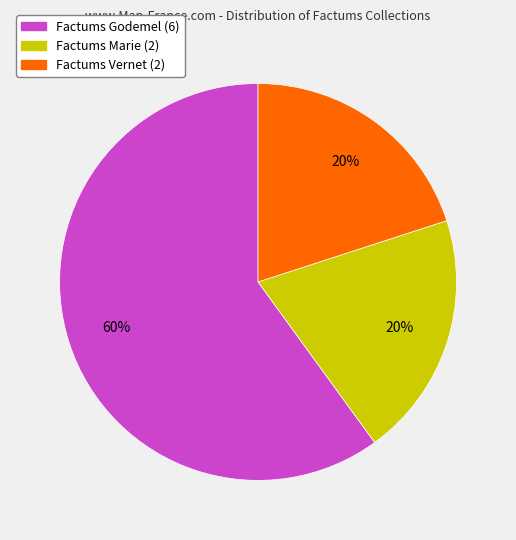

To the nearest percent, what is the difference between the largest and smallest slice percentages?

40%